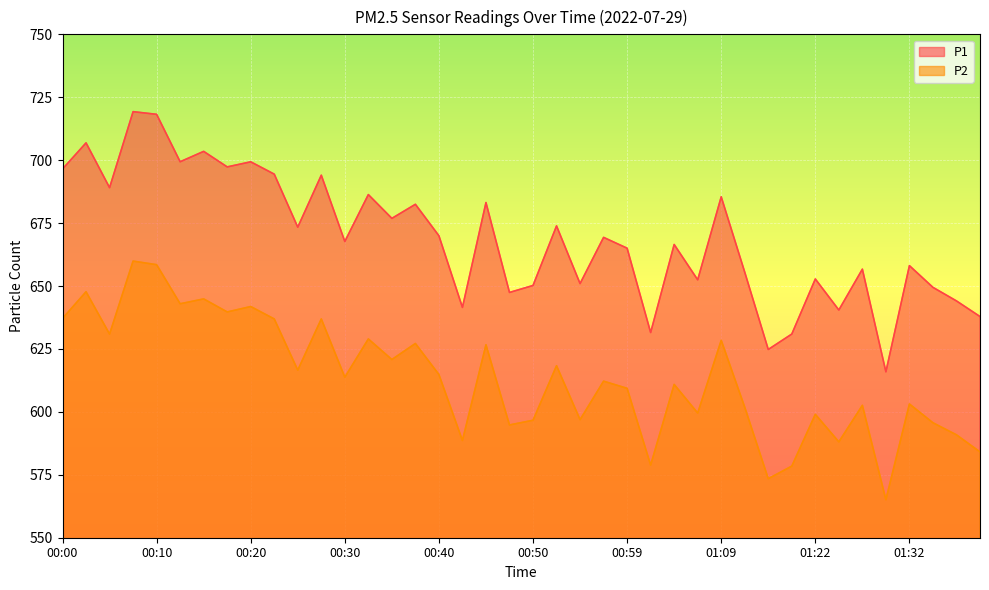

True or false: P1 and P2 intersect in this chart.

False